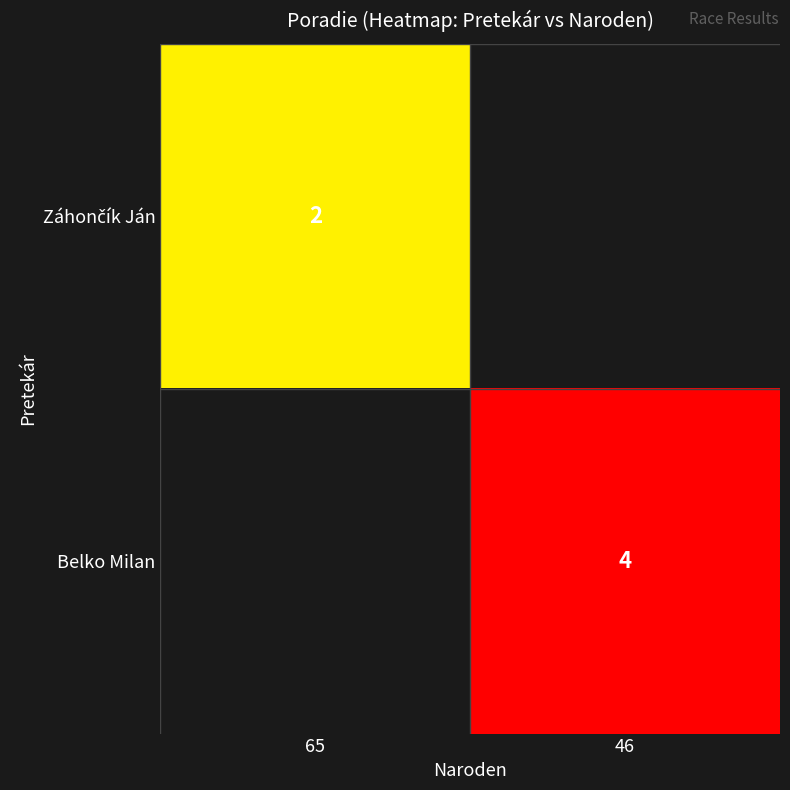

Is it true that Belko Milan equals 4 at 46?

True